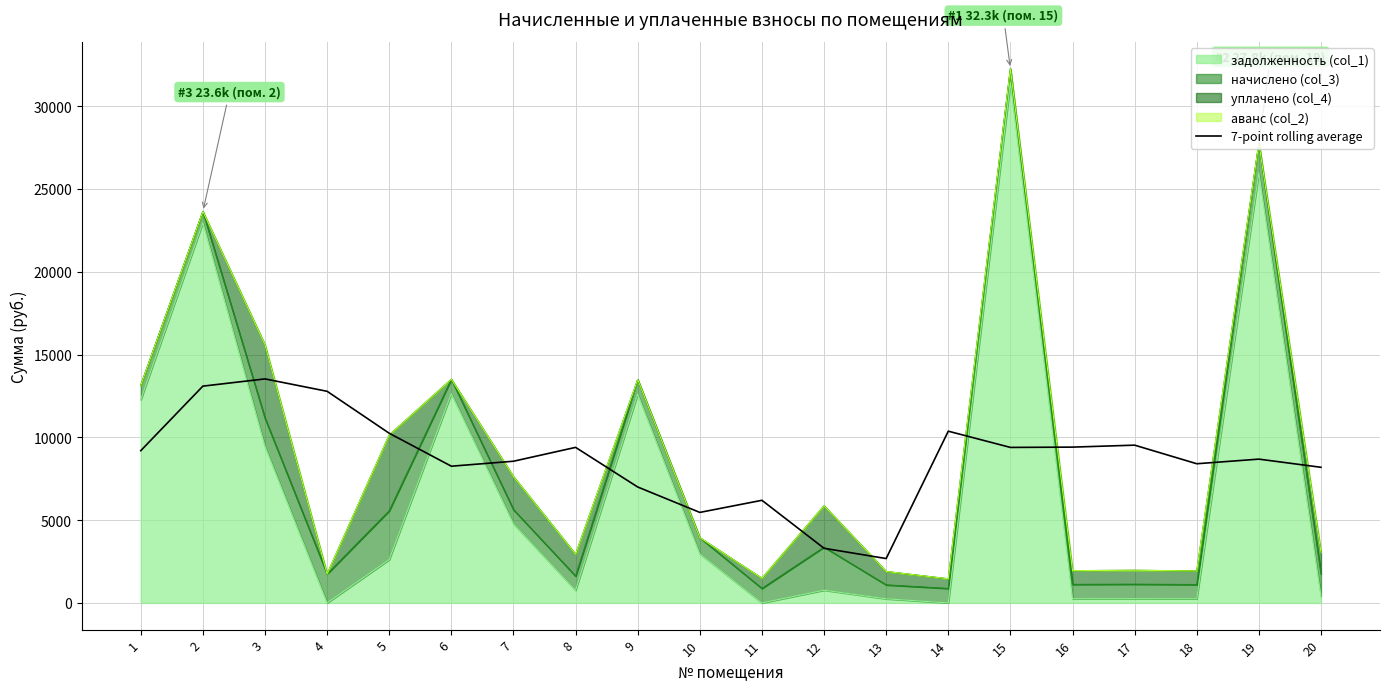

True or false: the data shows 538.3 at 13.

False